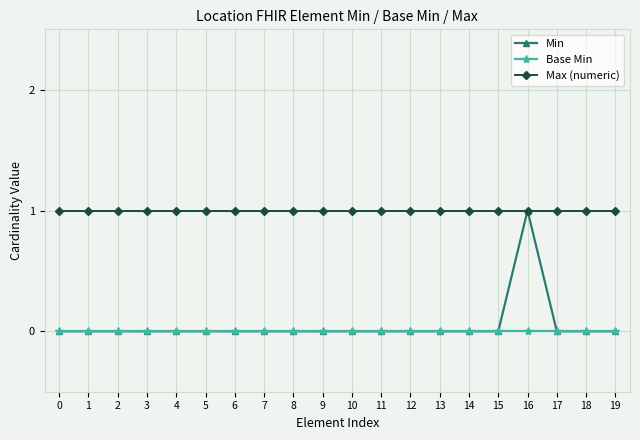

What is the spread (max minus min) of values at 13?

1